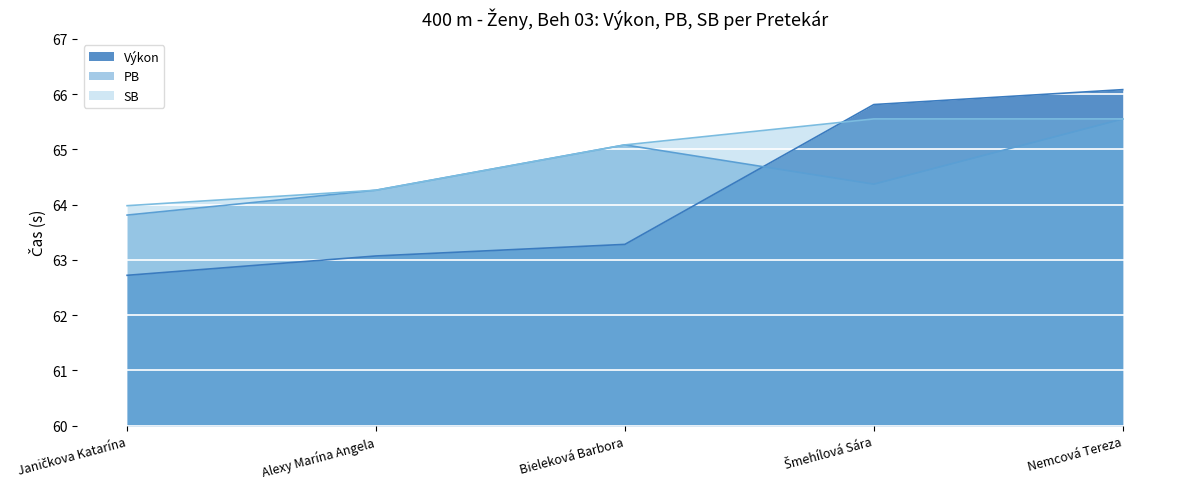

Rank the series at Bieleková Barbora from highest to lowest value.

PB, SB, Výkon